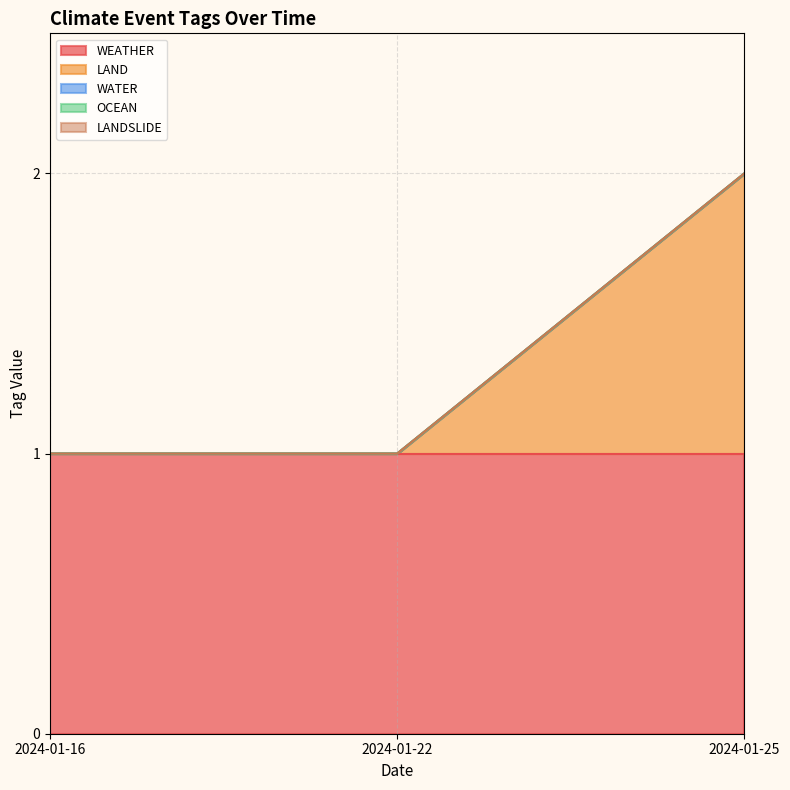

What is the value of the WEATHER point at the 3rd from the left?

1